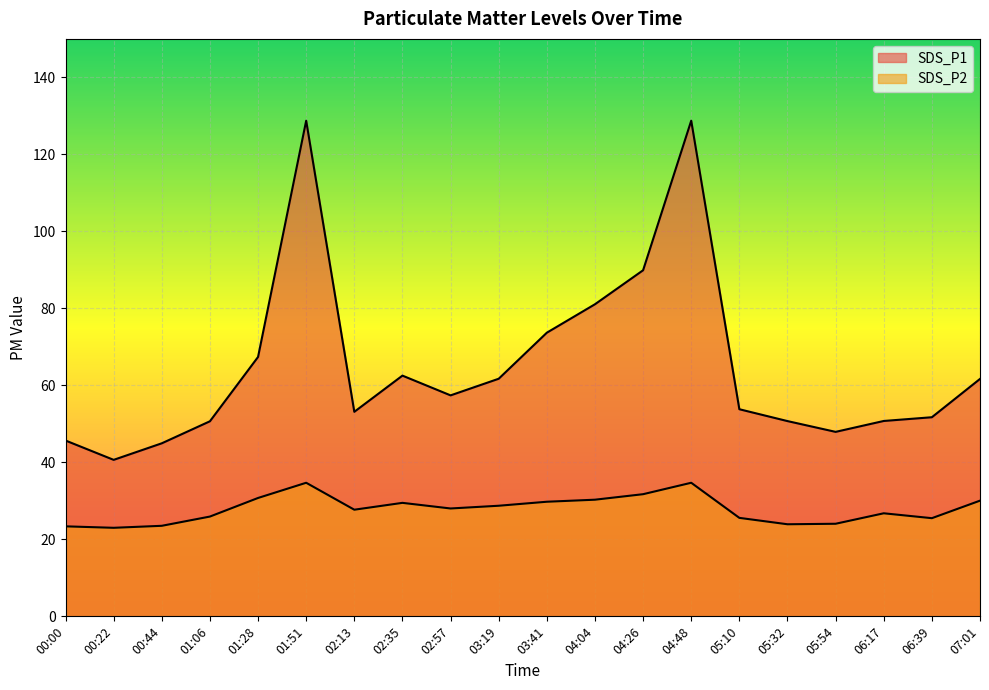

The value of SDS_P1 at 04:04 is 81.1. True or false?

True